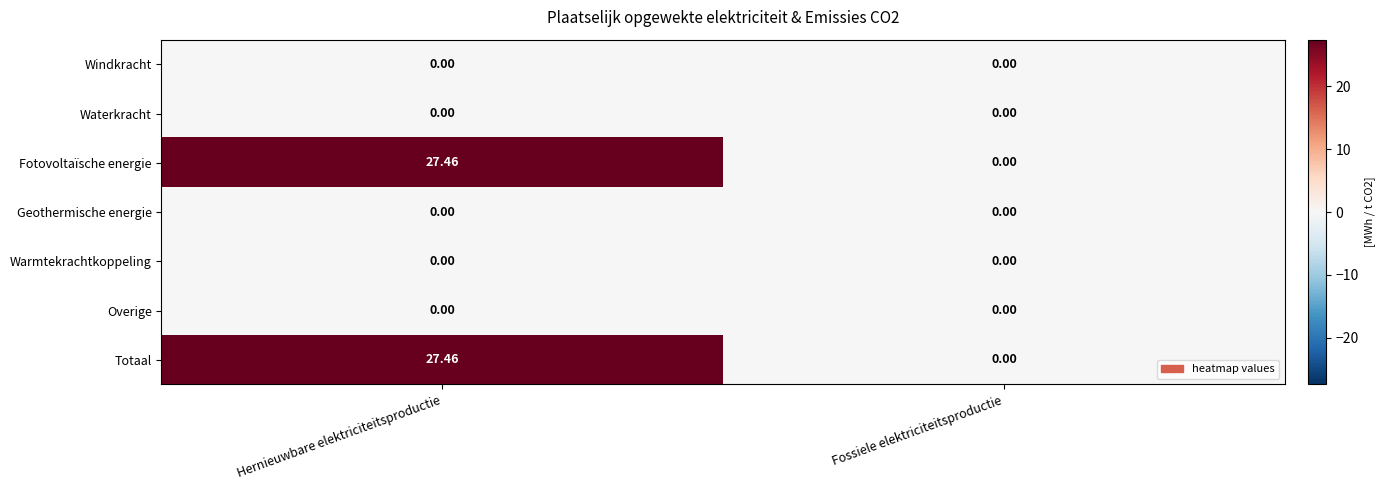

At which category is the sum across all series the highest?

Hernieuwbare elektriciteitsproductie